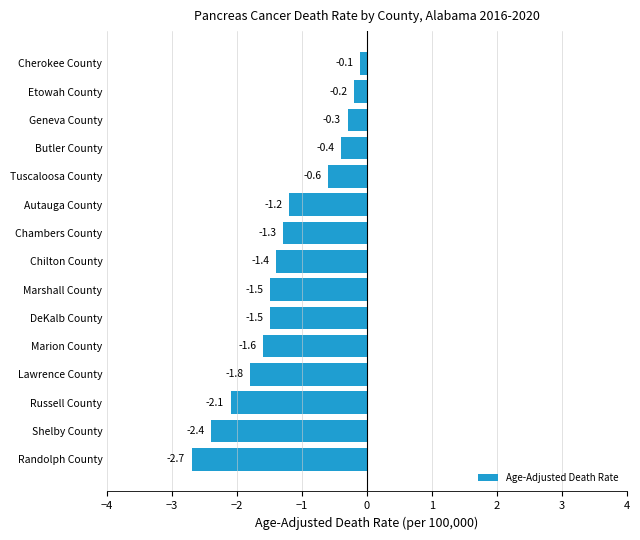

Reading top to bottom, extract all data points from this chart.

Cherokee County=-0.1	Etowah County=-0.2	Geneva County=-0.3	Butler County=-0.4	Tuscaloosa County=-0.6	Autauga County=-1.2	Chambers County=-1.3	Chilton County=-1.4	Marshall County=-1.5	DeKalb County=-1.5	Marion County=-1.6	Lawrence County=-1.8	Russell County=-2.1	Shelby County=-2.4	Randolph County=-2.7